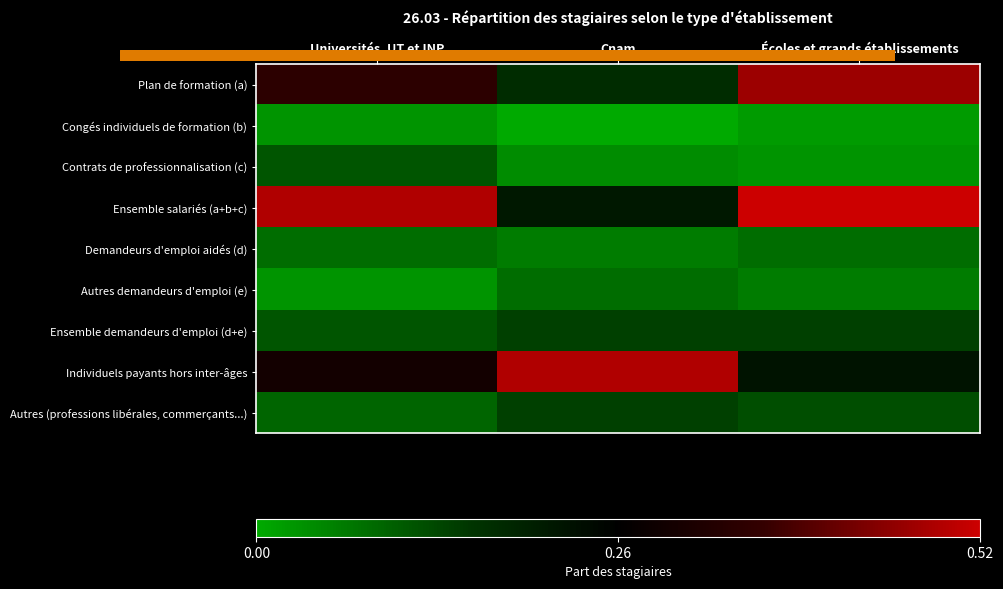

What is the spread (max minus min) of values at Universités, UT et INP?

0.5